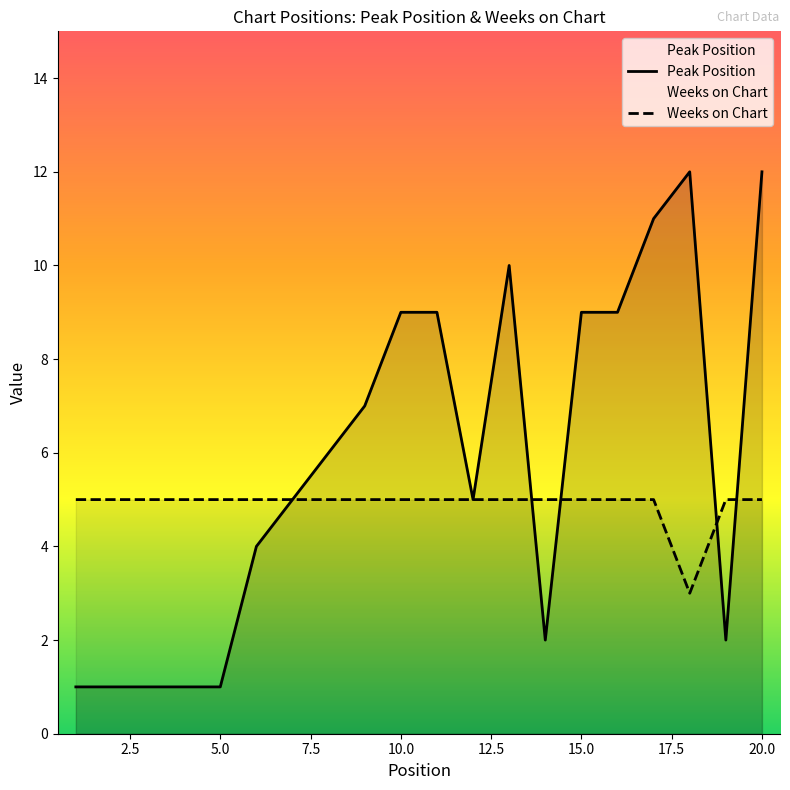

What is the difference between the maximum and minimum values in the Peak Position series?

11